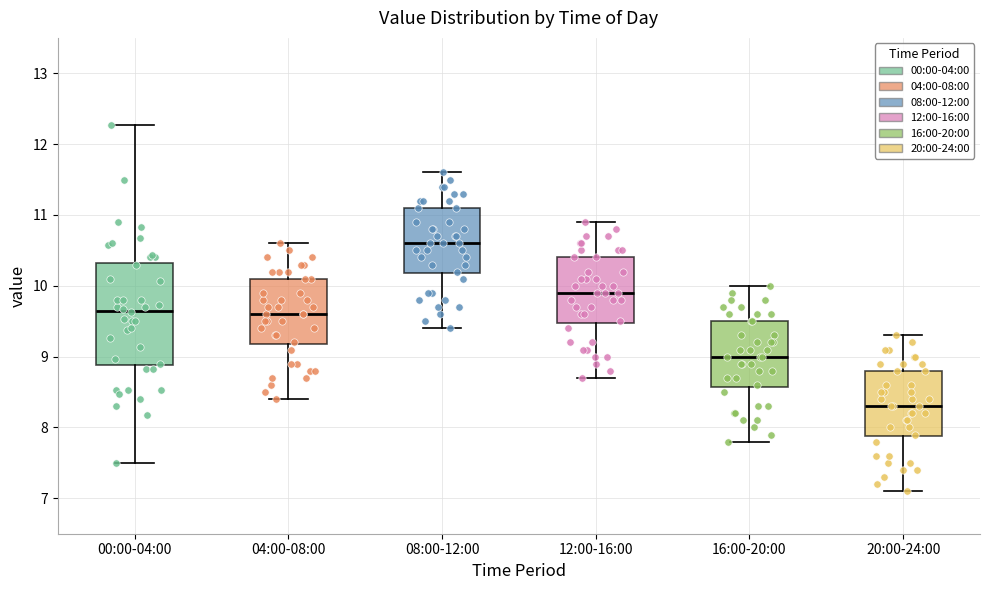

Comparing the boxes themselves (not the whiskers), which one is the tallest?

00:00-04:00